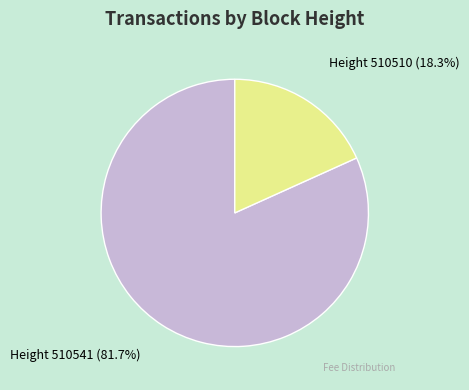

How many slices are in this pie chart?

2